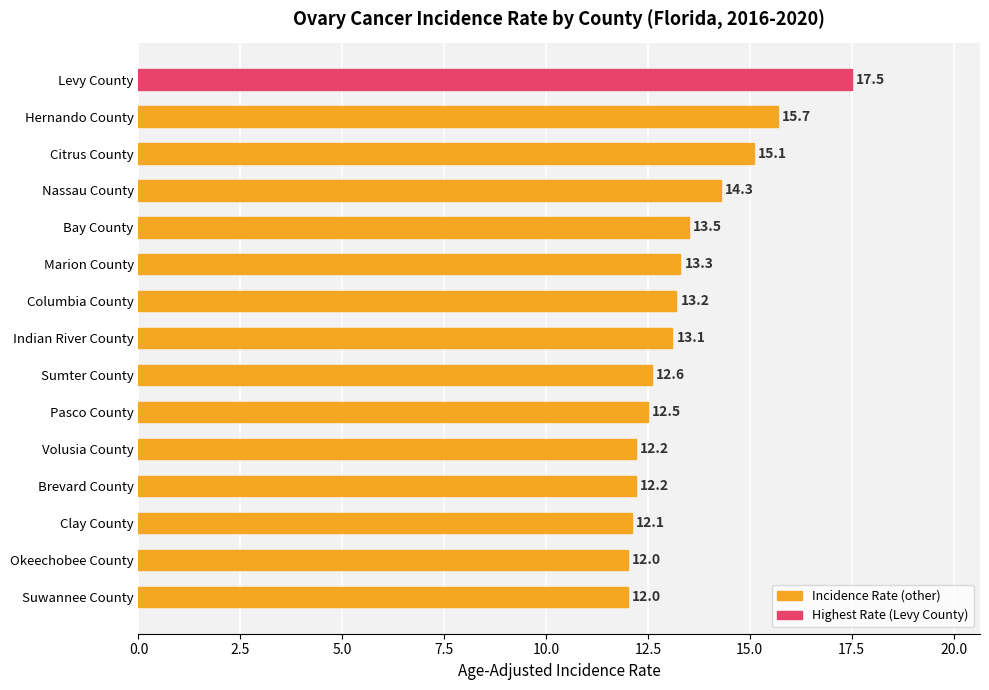

How many distinct data groups are displayed?

1